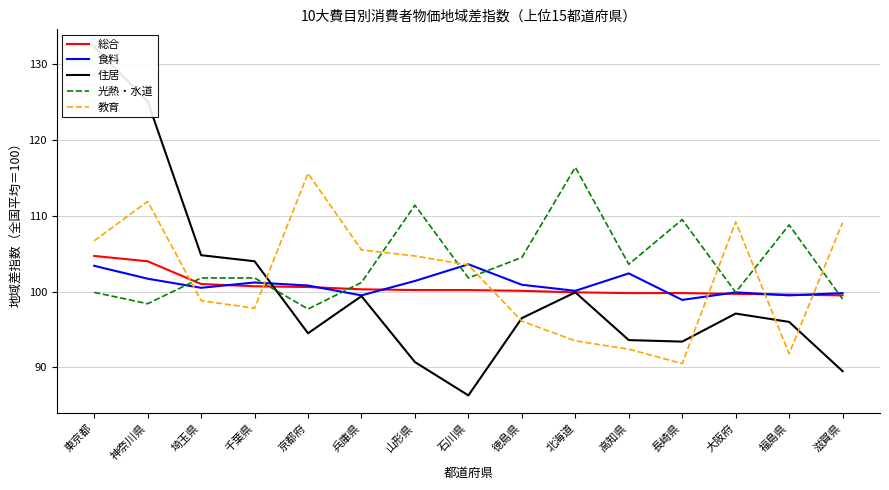

At which category is the sum across all series the highest?

東京都